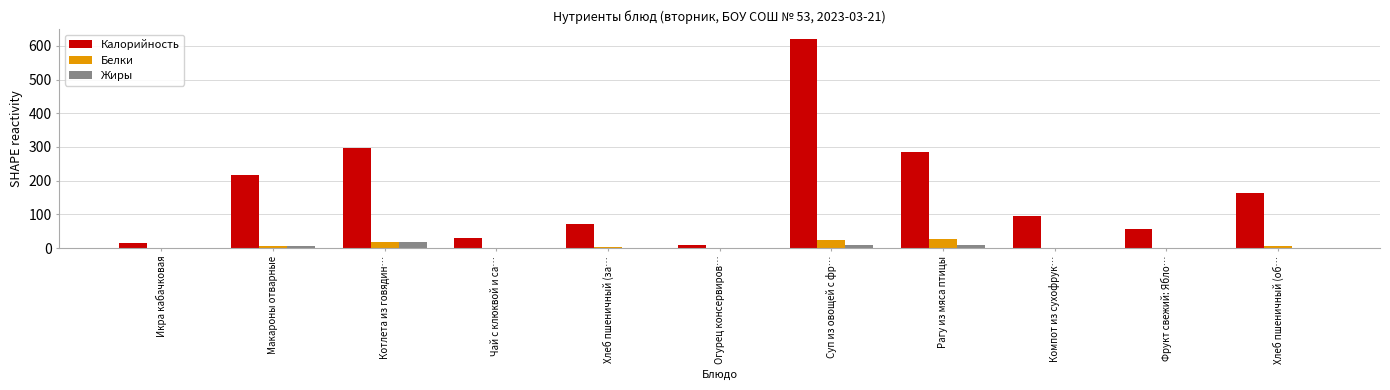

Between Икра кабачковая and Компот из сухофрук…, which series saw the biggest shift?

Калорийность